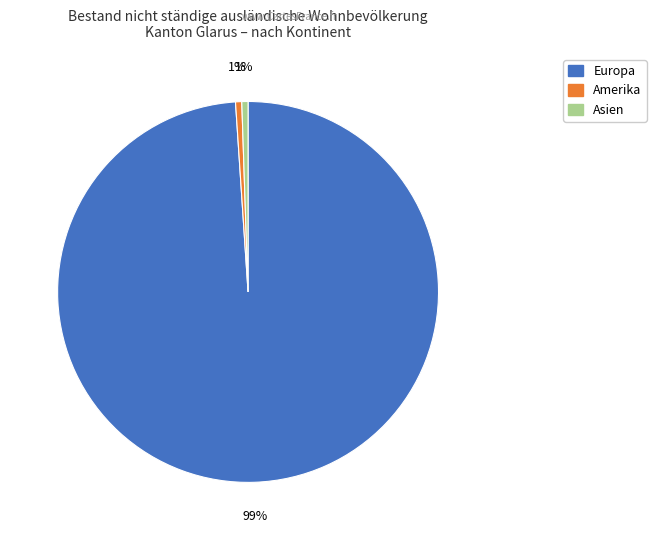

Is there any slice that represents more than half of the pie?

Yes